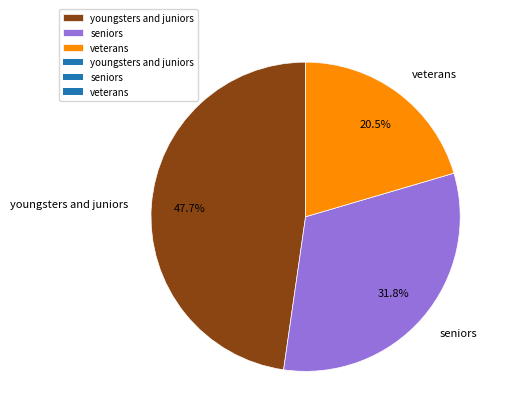

To the nearest percent, what portion does seniors represent?

32%